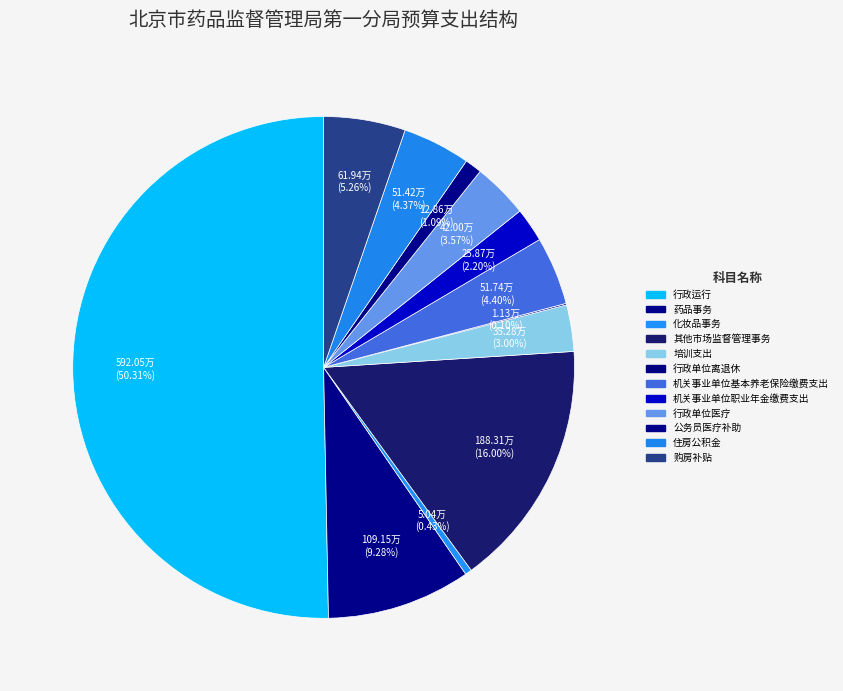

Which has a higher value, 行政运行 or 机关事业单位职业年金缴费支出?

行政运行